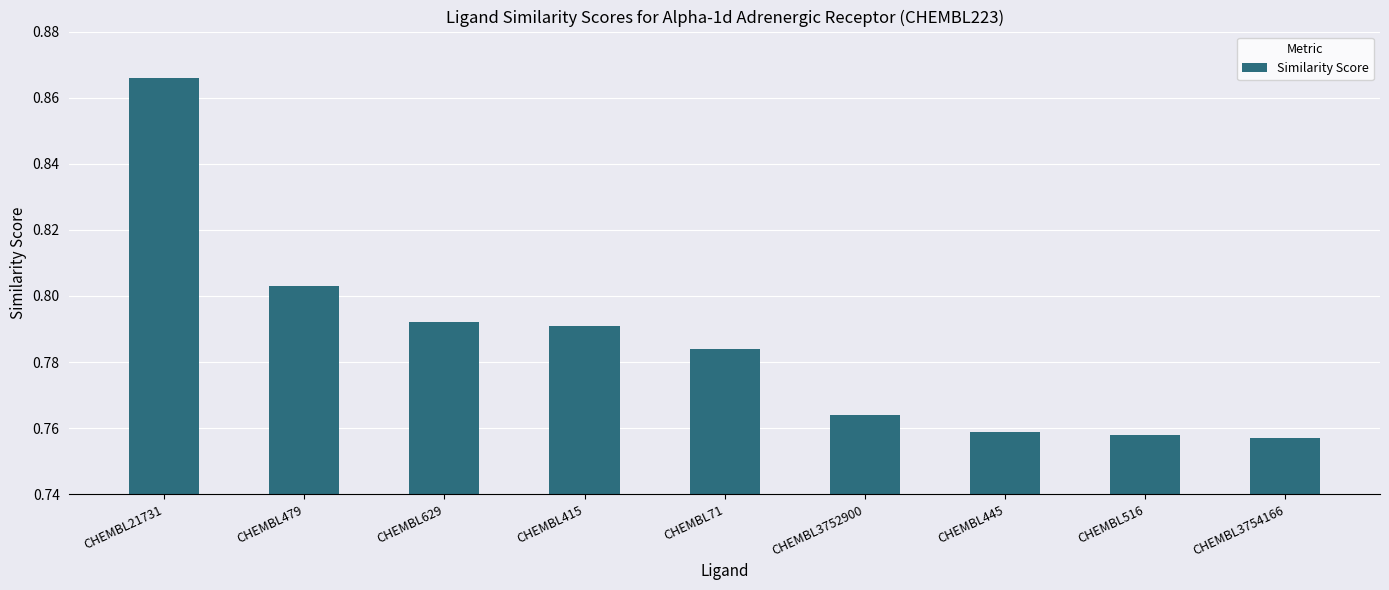

Is it true that the value at CHEMBL21731 is 0.5?

False